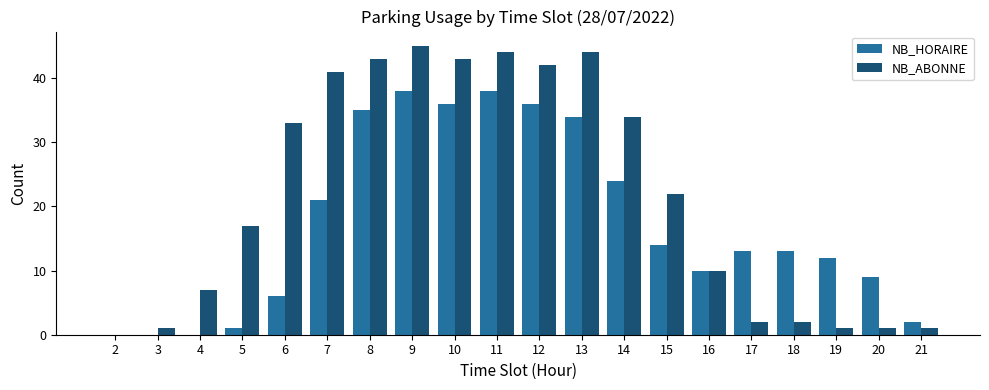

Where is NB_ABONNE nearest to the value 22?

15